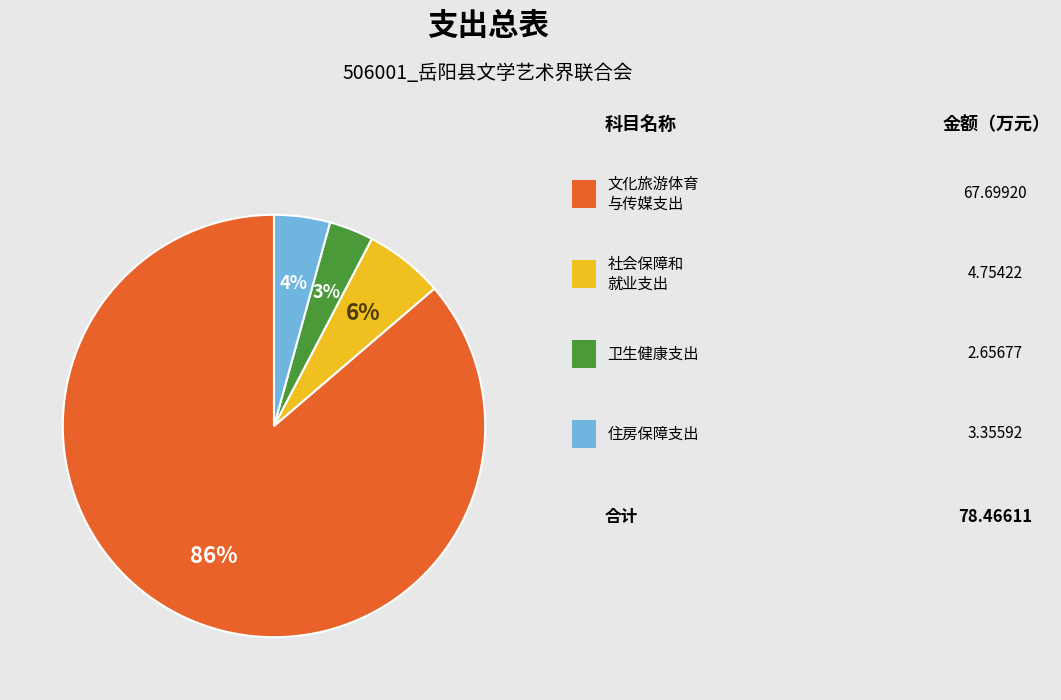

To the nearest percent, what is the average slice percentage?

25%